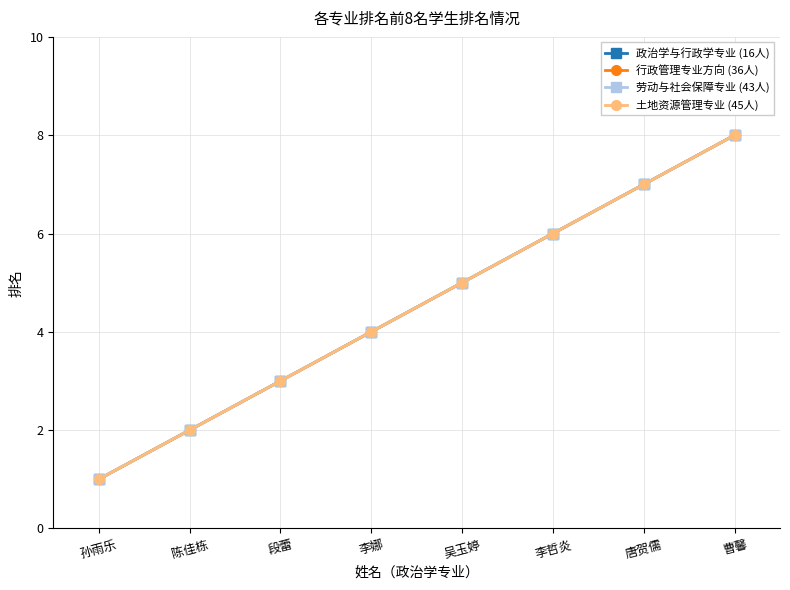

Is this an area chart (filled region under the line)?

No